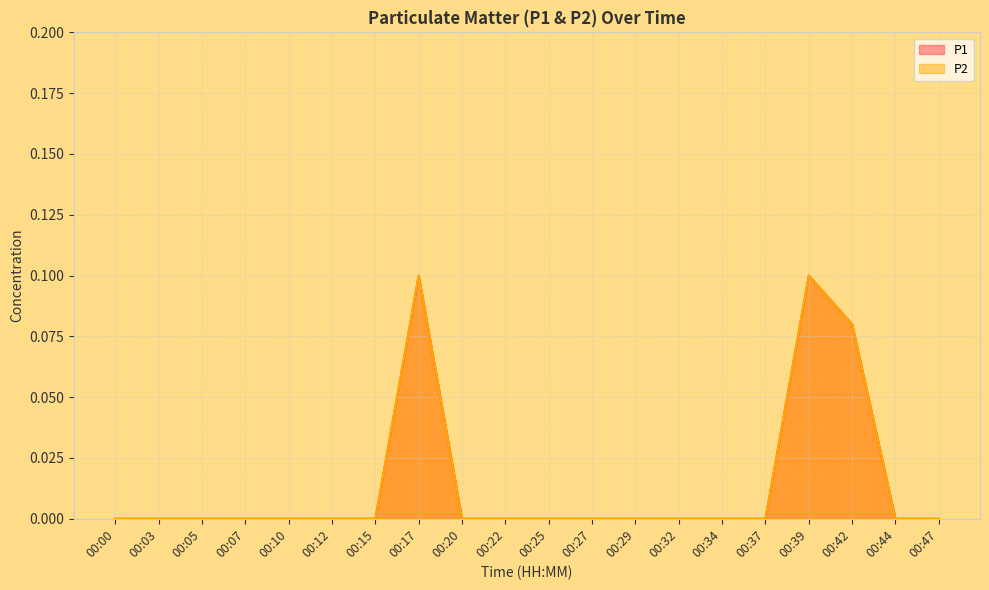

How many P2 values are between 0 and 1?

20